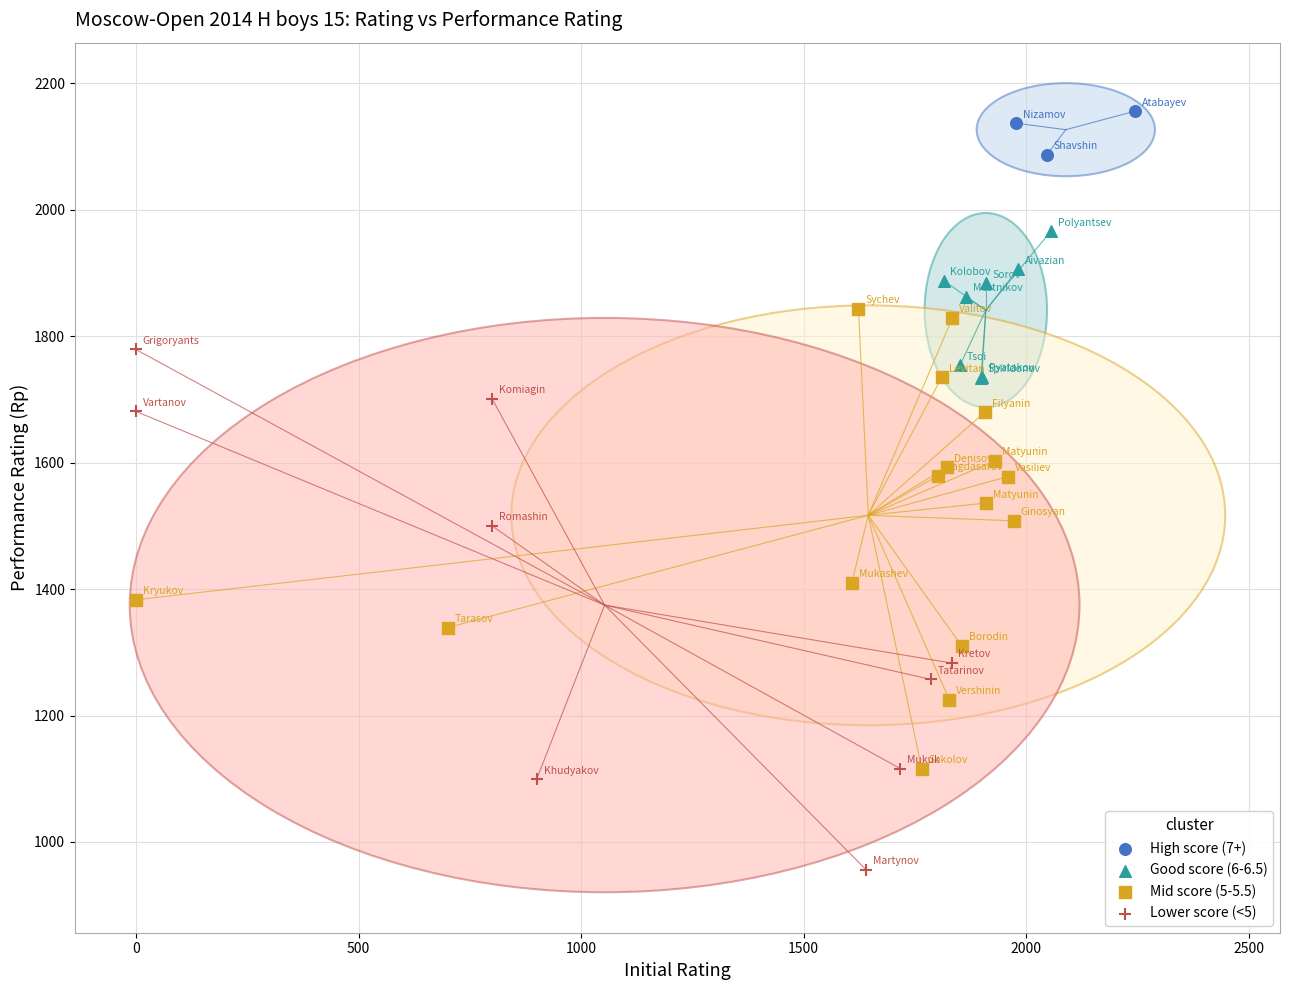

Which series contains the lowest Y value?

Lower score (<5)